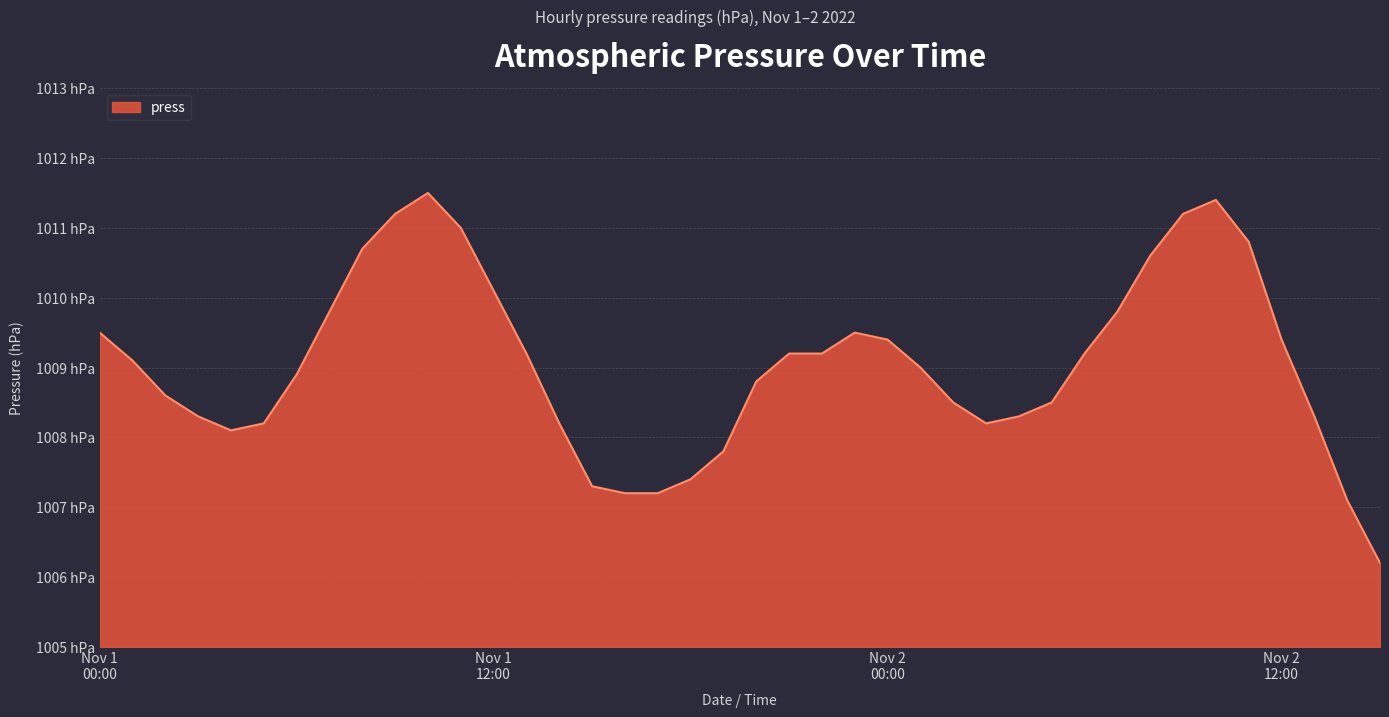

At which category does the data reach its first local valley?

2022-11-01 04:00